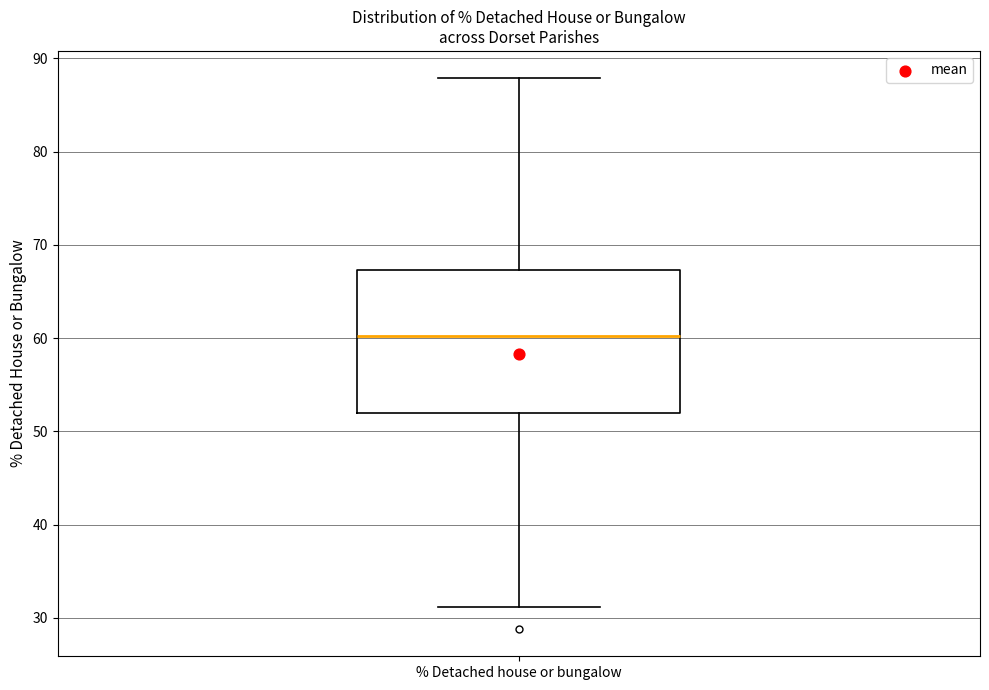

Transcribe this box plot: give where the median line is, the range the box spans, and where the two whiskers end, as read against the y-axis. The values are not printed on the chart, so give them approximately, as read against the axis.

median 60, box 52 to 67, whiskers 31 to 88